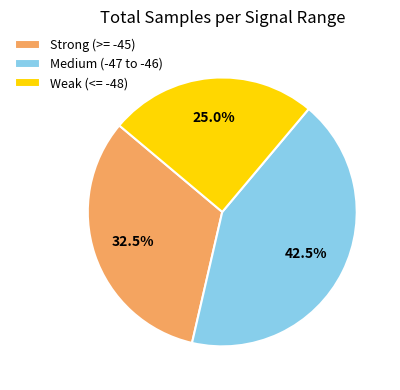

Is the sum of Medium (-47 to -46) and Weak (<= -48) greater than half?

Yes